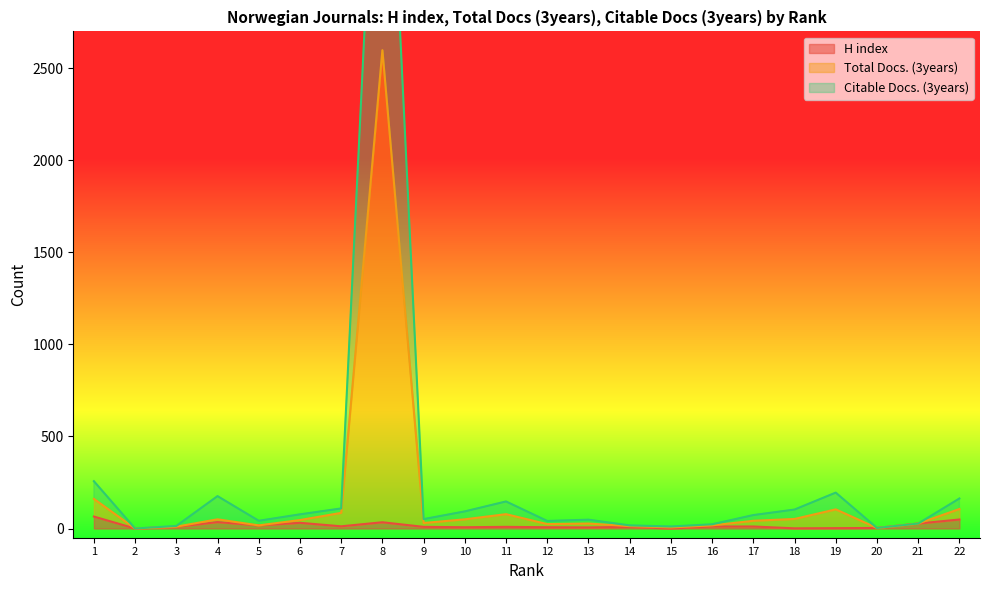

Reading left to right, what are all the values shown in this chart?

H index: 65	0	9	35	17	31	12	34	9	7	9	7	6	9	0	11	11	1	2	3	27	49
Total Docs. (3years): 161	0	10	50	17	46	85	2598	30	50	78	24	27	13	6	17	42	52	104	3	27	106
Citable Docs. (3years): 257	0	14	176	42	77	109	4693	51	93	147	41	48	17	11	23	73	103	195	3	27	163